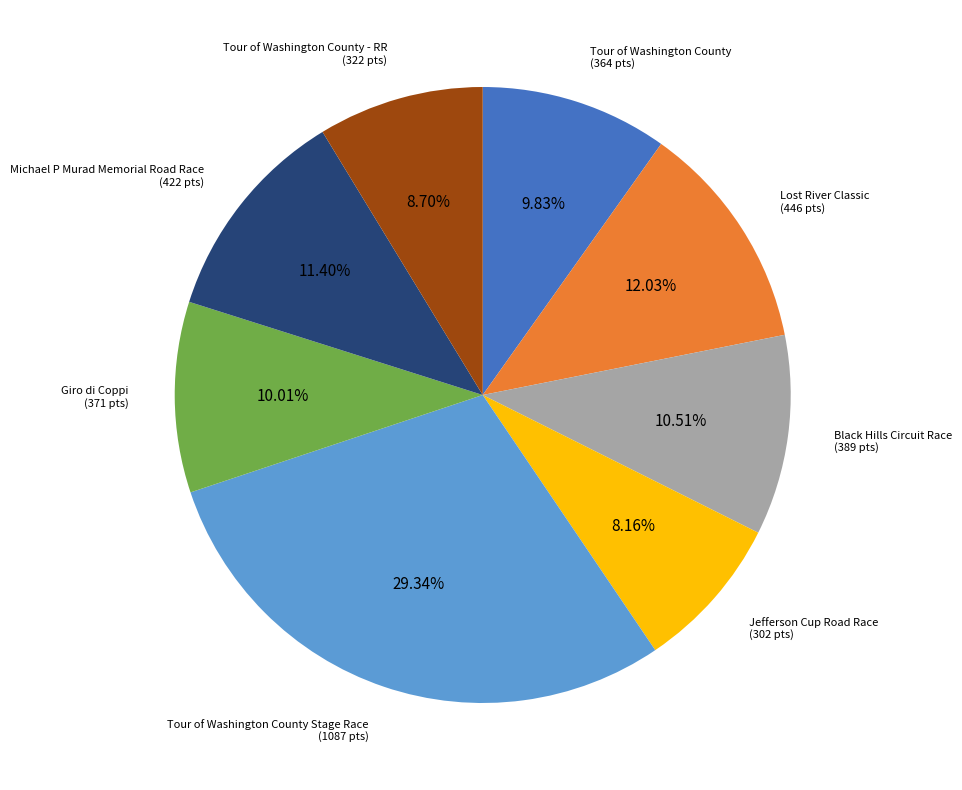

Which slice is the largest?

Tour of Washington County Stage Race